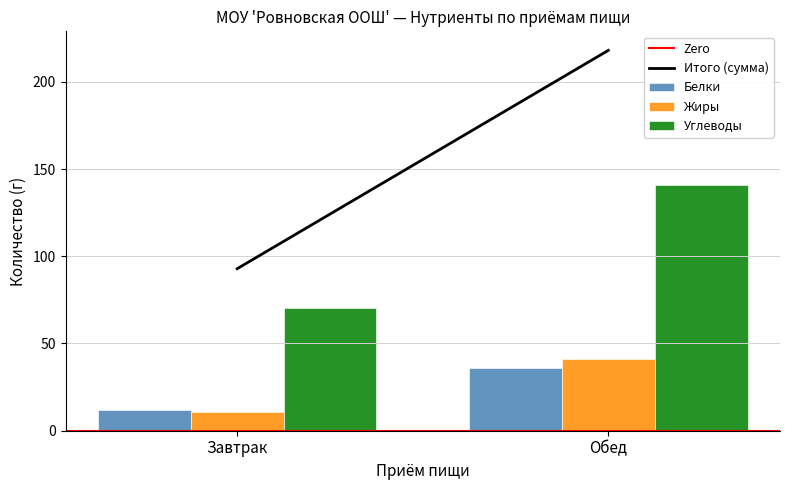

Does the chart contain stacked bars?

No